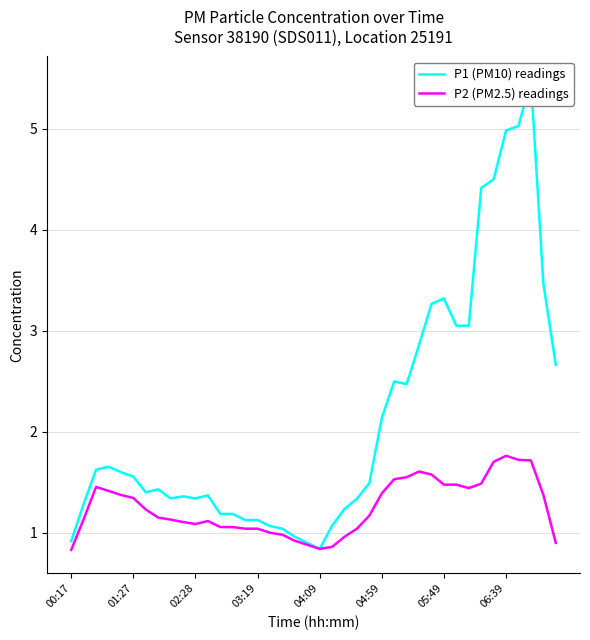

The value of P2 (PM2.5) readings at 04:09 is 0.3. True or false?

False